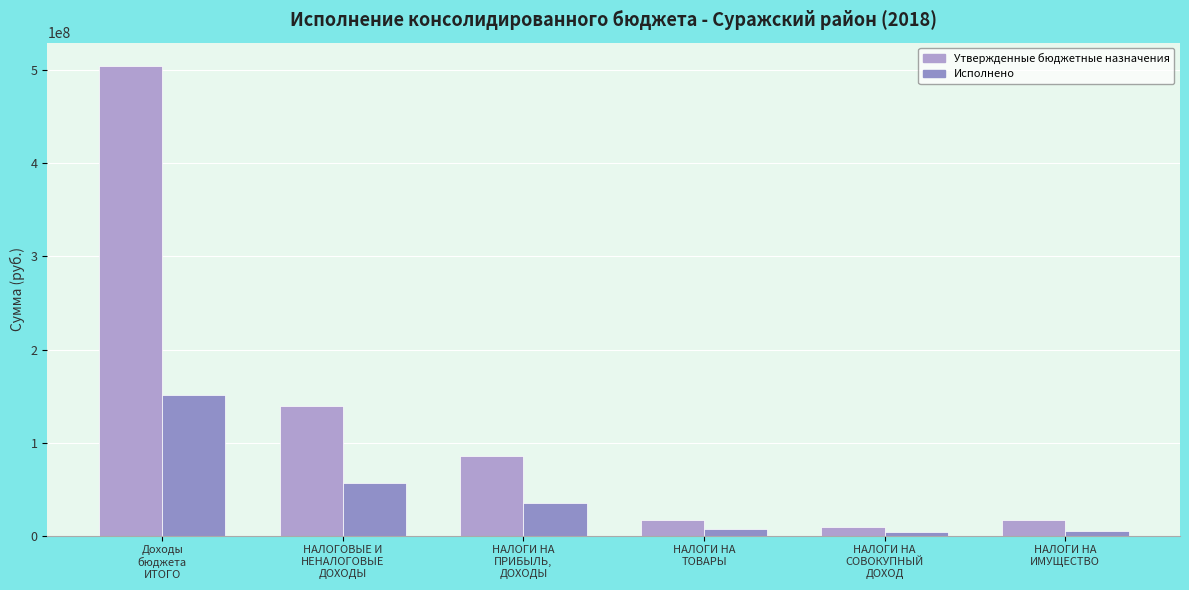

Which series has the widest spread of values?

Утвержденные бюджетные назначения